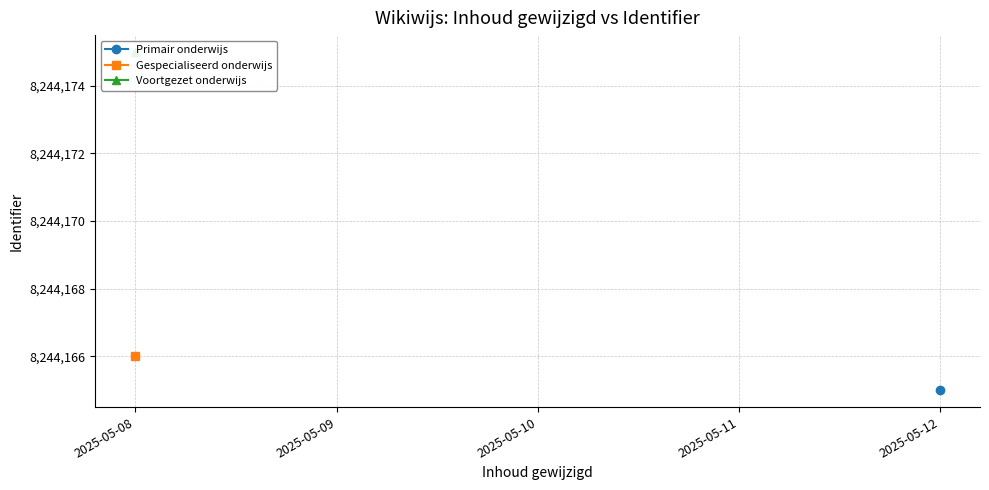

True or false: Primair onderwijs and Gespecialiseerd onderwijs cross at least once.

False